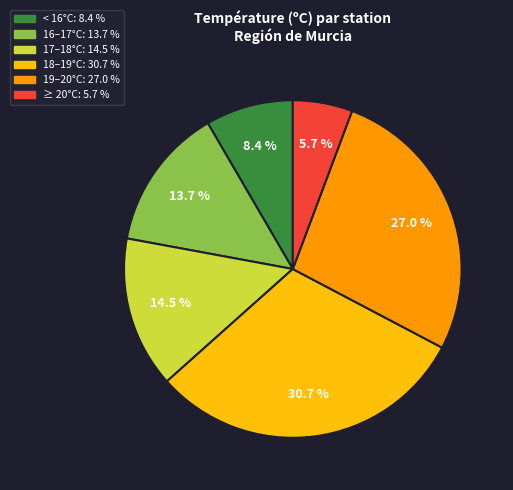

What is the total percentage of 16–17°C: 13.7 % and 18–19°C: 30.7 %?

44.4%